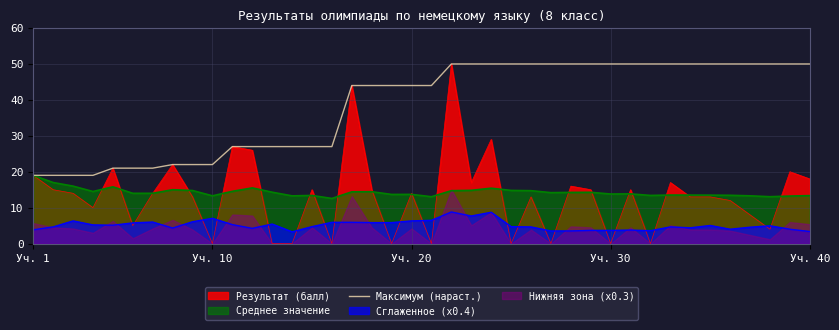

Reading left to right, extract all data points from this chart.

19	19	19	19	21	21	21	22	22	22	27	27	27	27	27	27	44	44	44	44	44	50	50	50	50	50	50	50	50	50	50	50	50	50	50	50	50	50	50	50